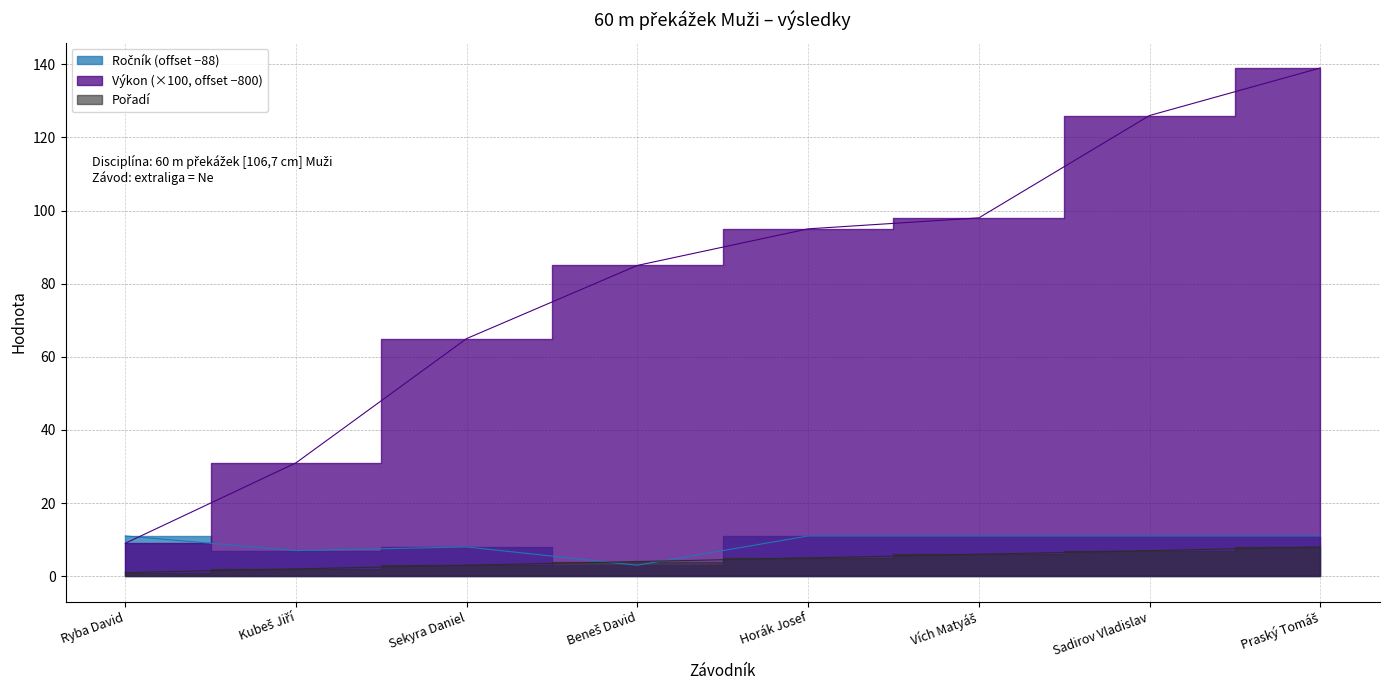

True or false: Ročník and Výkon cross at least once.

True